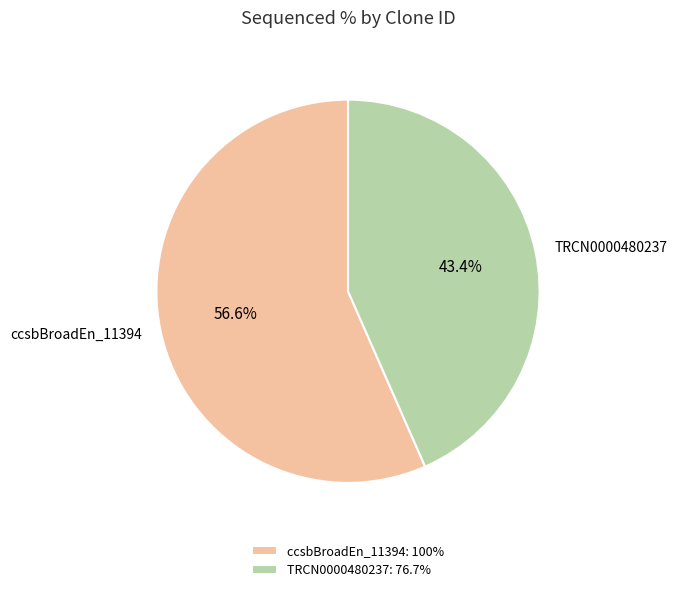

Between TRCN0000480237 and ccsbBroadEn_11394, which is larger?

ccsbBroadEn_11394